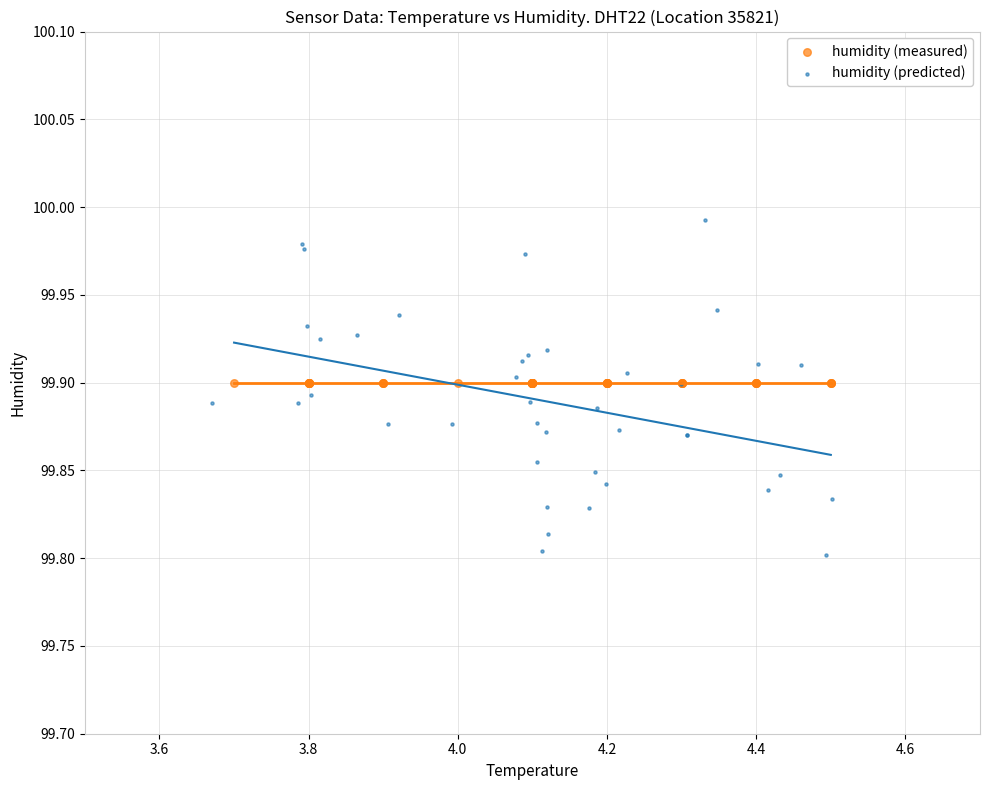

Which series contains the highest Y value?

humidity (predicted)